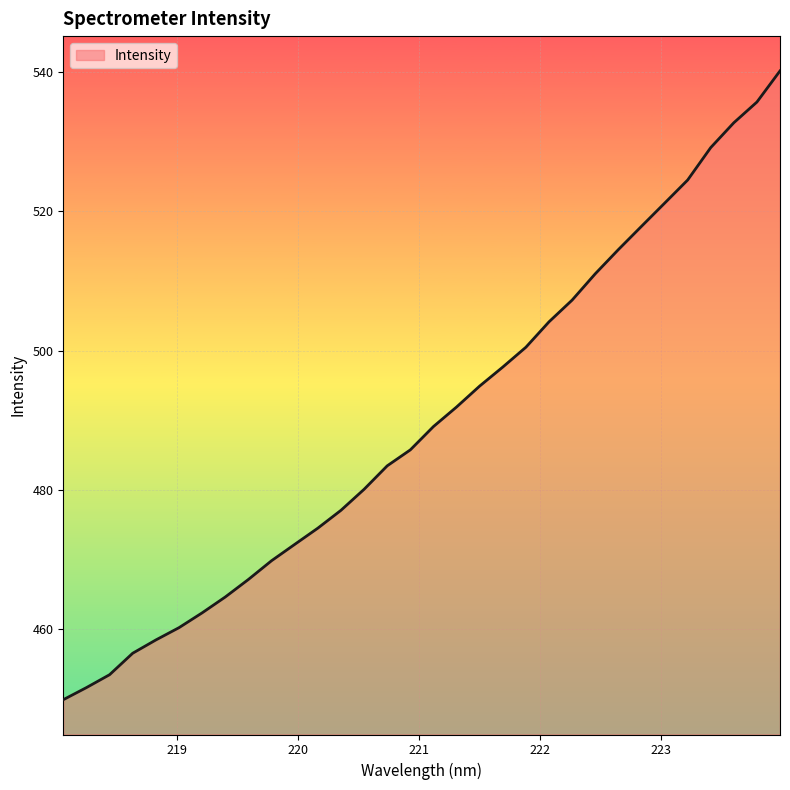

What is the maximum value shown in the chart?

540.2